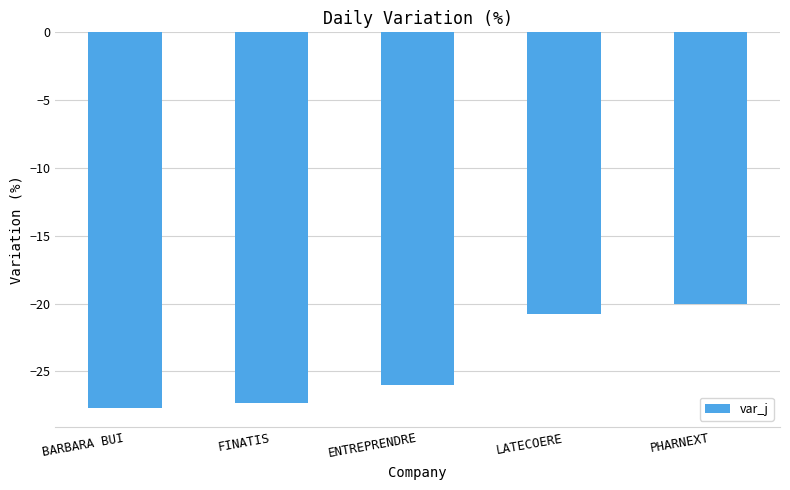

What position from the right is BARBARA BUI?

5